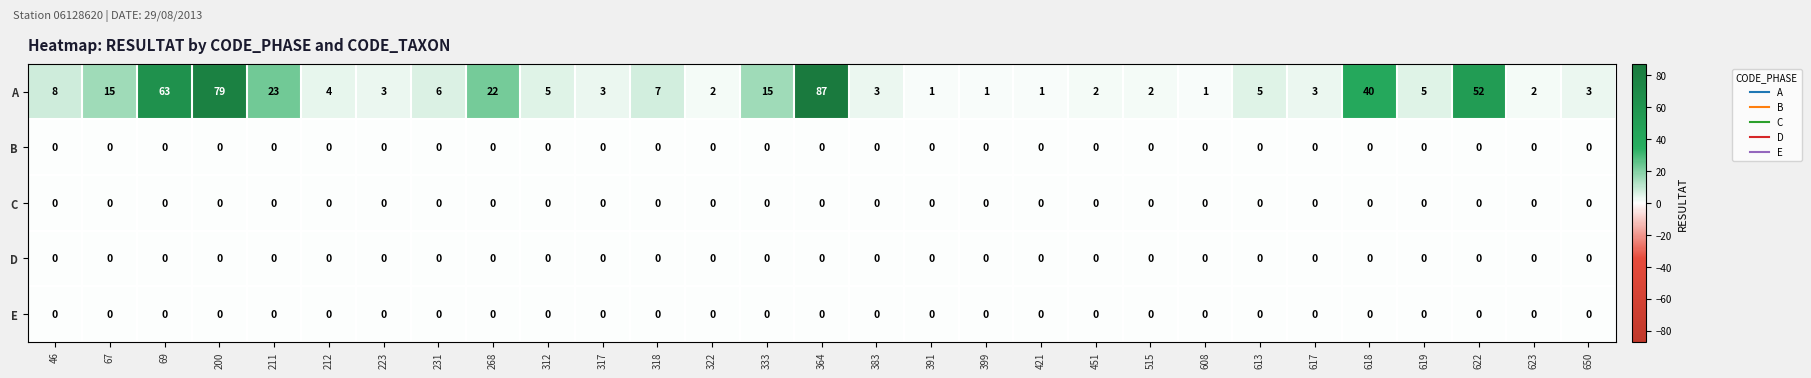

Which series has the largest range (max minus min)?

A